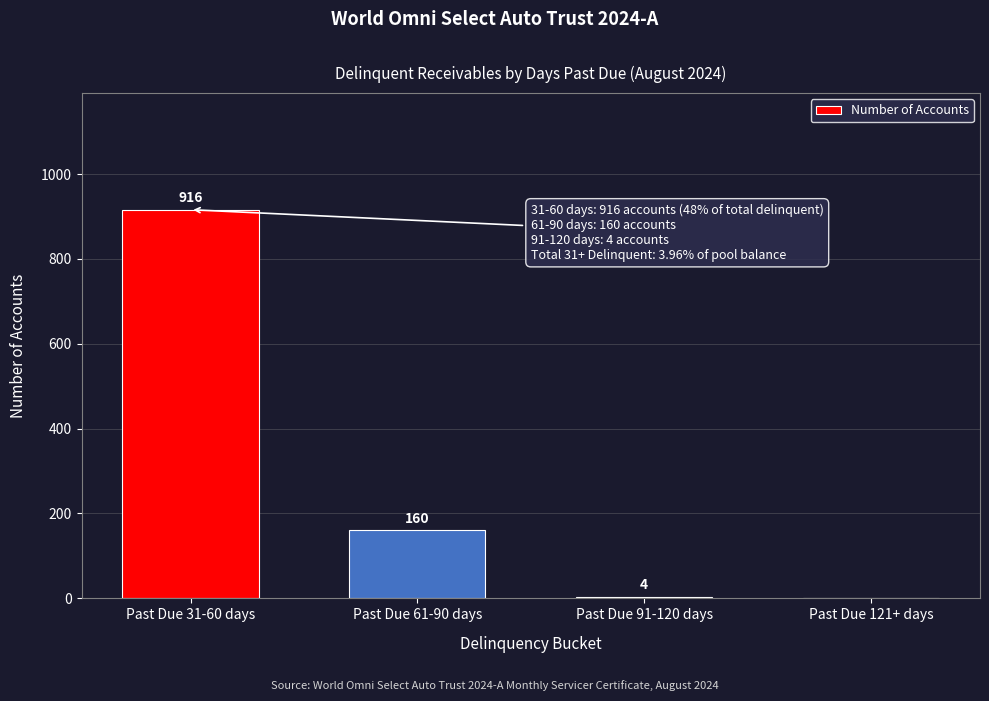

Reading left to right, extract all data points from this chart.

Past Due 31-60 days=916	Past Due 61-90 days=160	Past Due 91-120 days=4	Past Due 121+ days=0